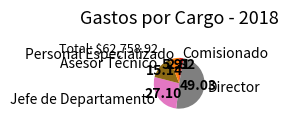

Which category has the smallest portion of the pie?

Comisionado